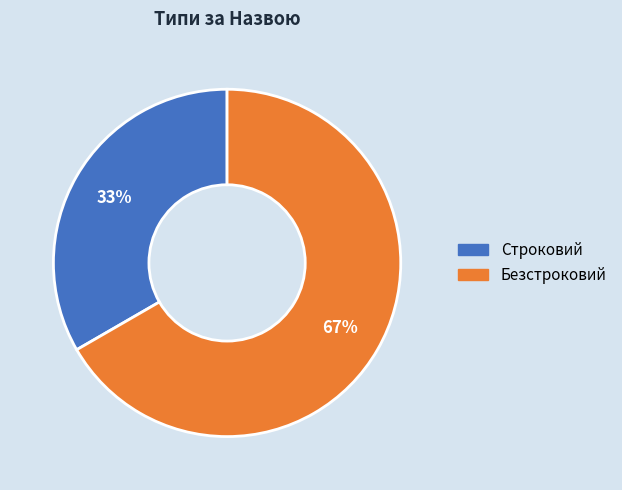

True or false: Строковий accounts for 33% of the total.

True